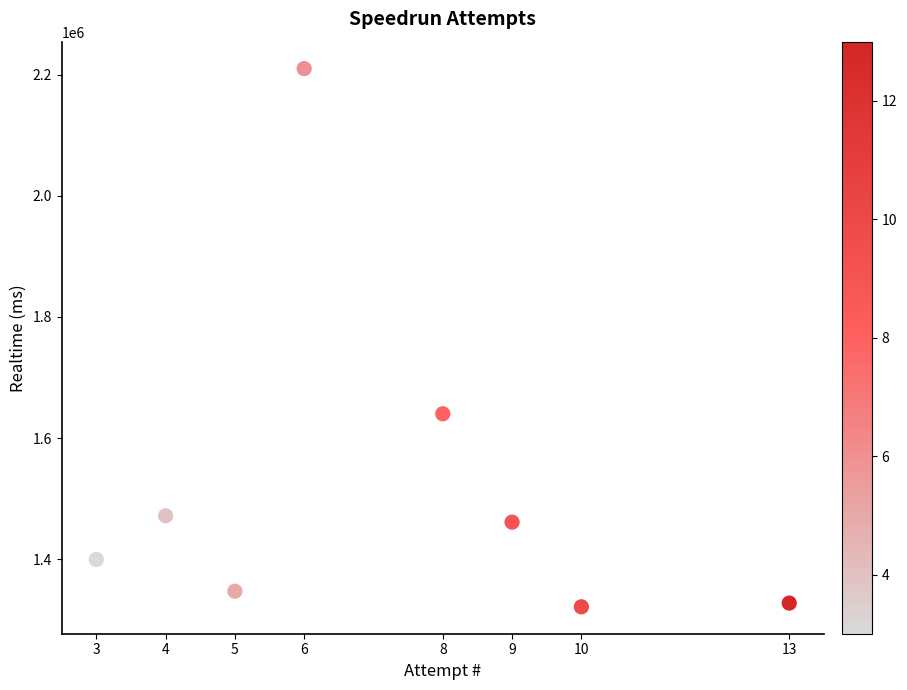

What Y value in the scatter plot is closest to 1765734?

1640158